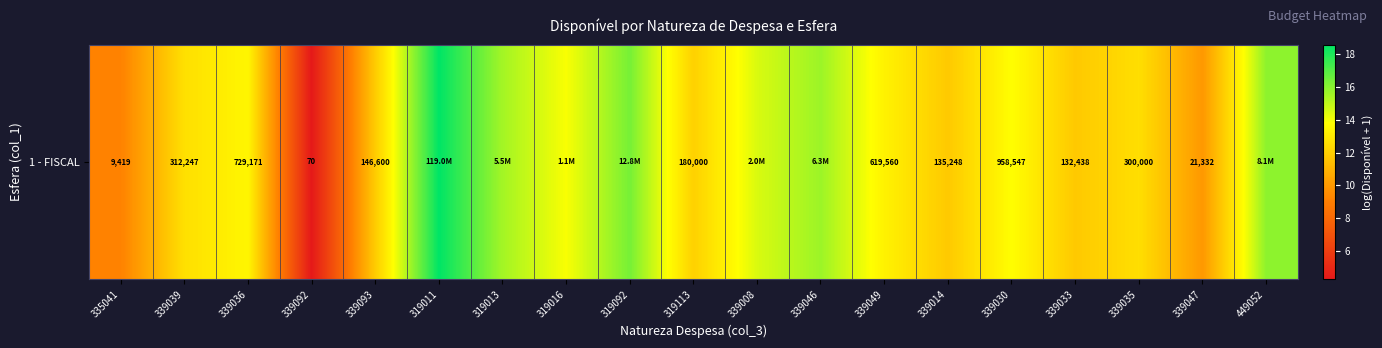

What is the difference between the maximum and minimum values?

14.3